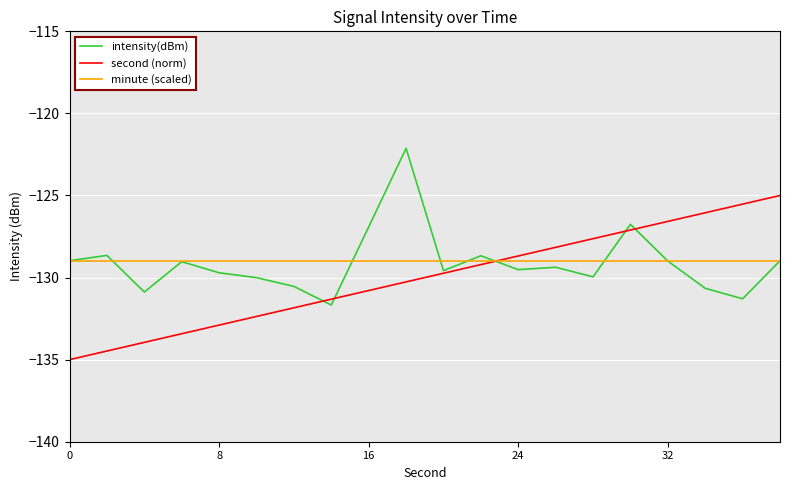

What is the sum of all intensity(dBm) values?

-2582.3